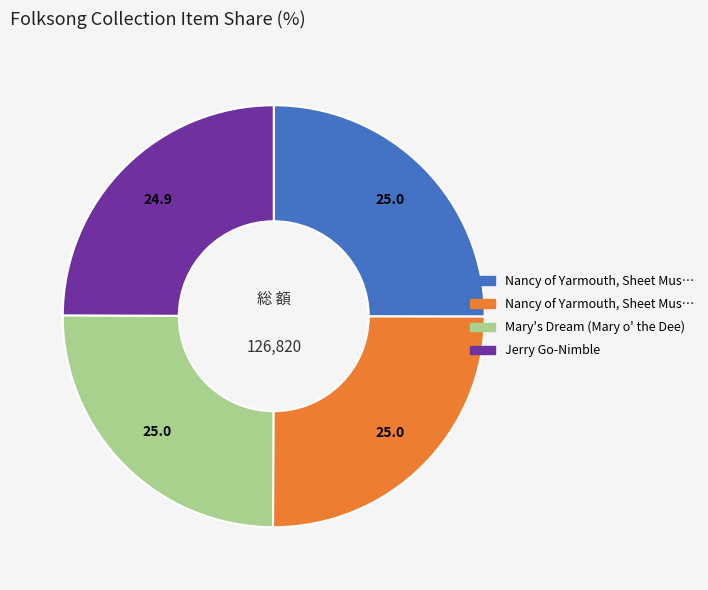

Is there a majority slice in this chart?

No